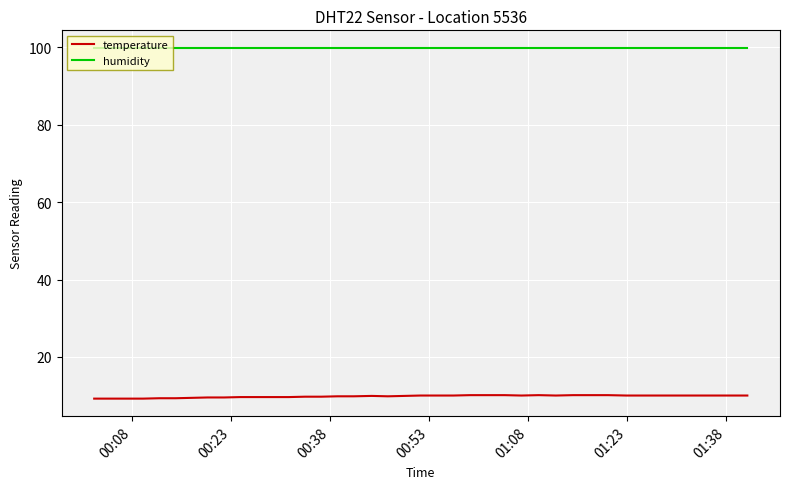

What are all the series names shown in the legend?

temperature, humidity